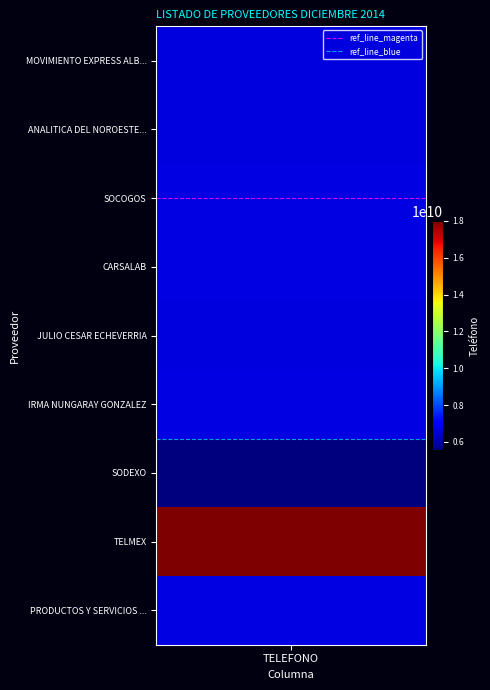

What is the sum of all ref_line_blue values?

11.0